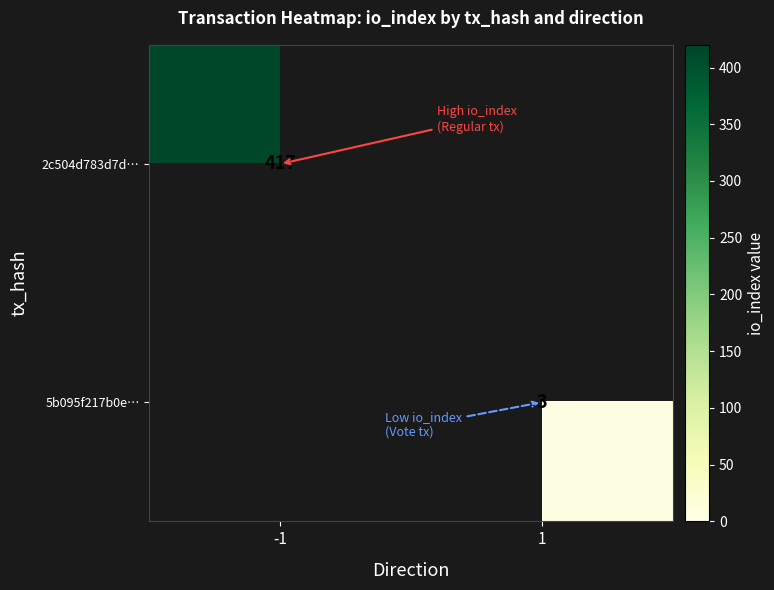

The value of 5b095f217b0e… at 1 is 5. True or false?

False